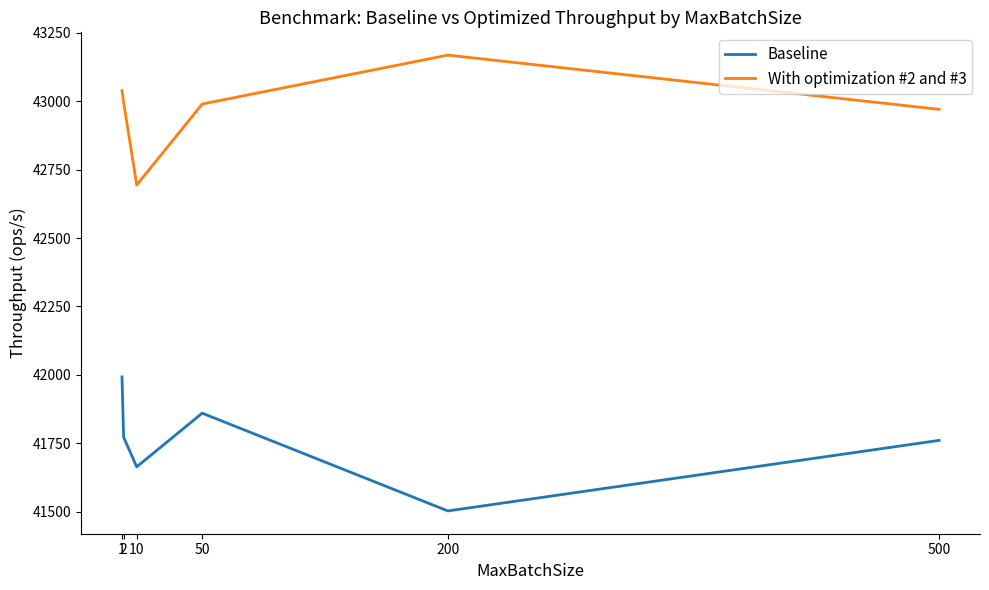

Which series has the largest total across all categories?

With optimization #2 and #3